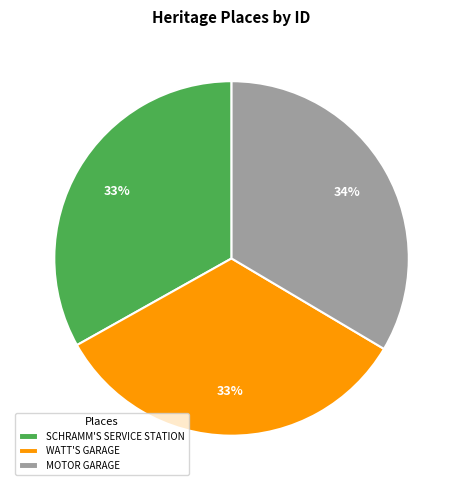

What is the ratio of the value at SCHRAMM'S SERVICE STATION to the value at WATT'S GARAGE?

1.0